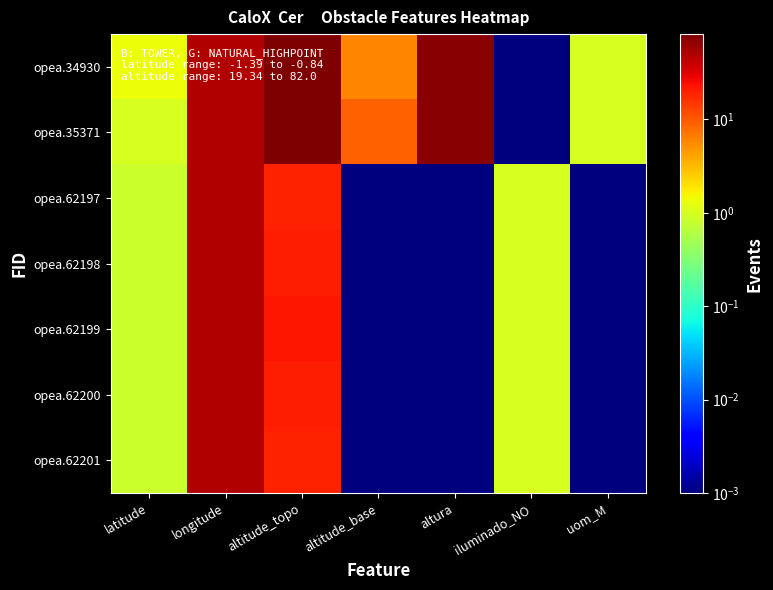

Which series has the largest total across all categories?

opea.35371